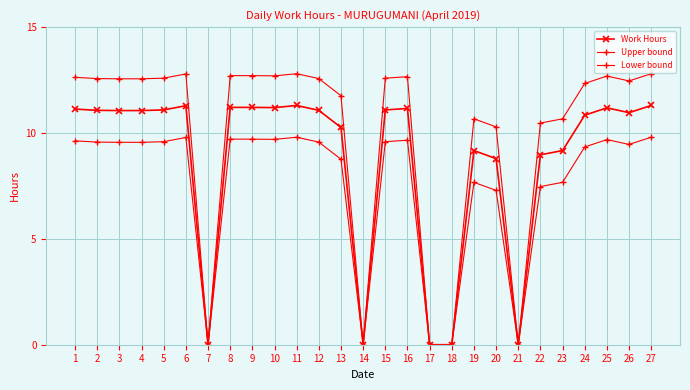

How many lines are shown in the chart?

3